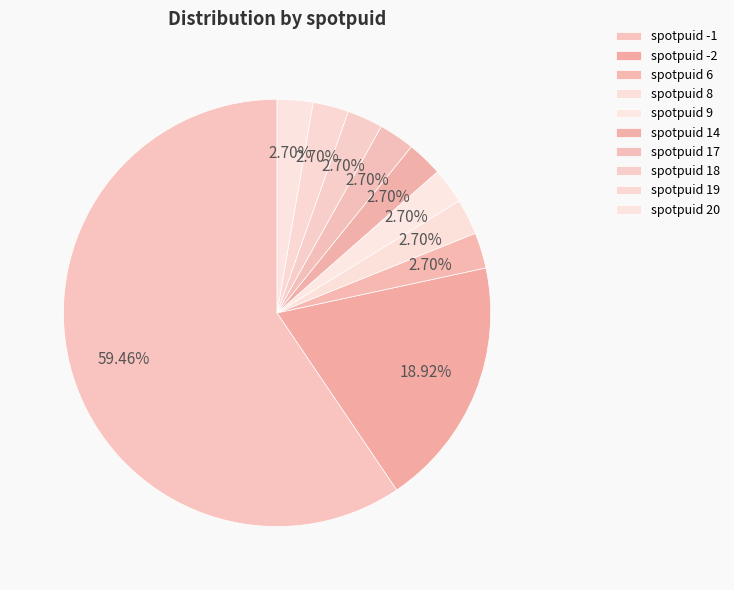

How many slices are in this pie chart?

10